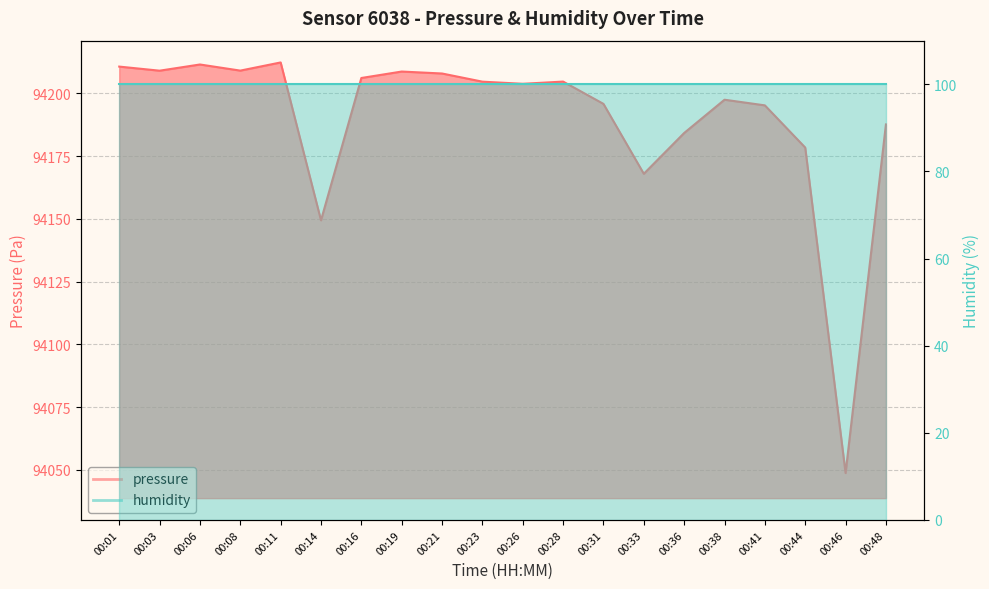

The chart shows a value of 94195.8 at 00:31. True or false?

True